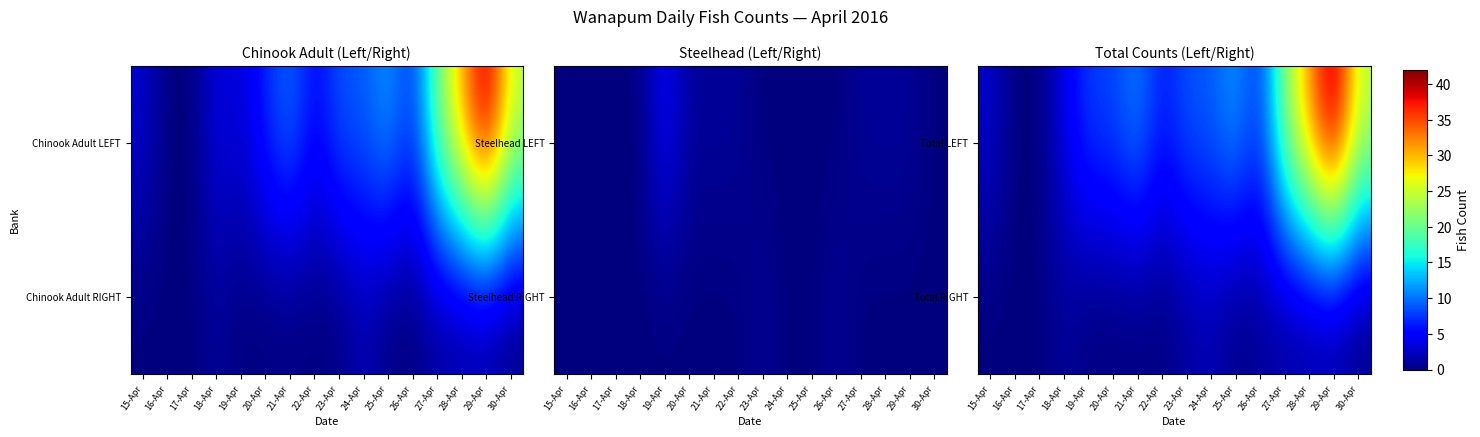

Is the value of Total LEFT at 26-Apr greater than the value of Total RIGHT at 26-Apr?

Yes